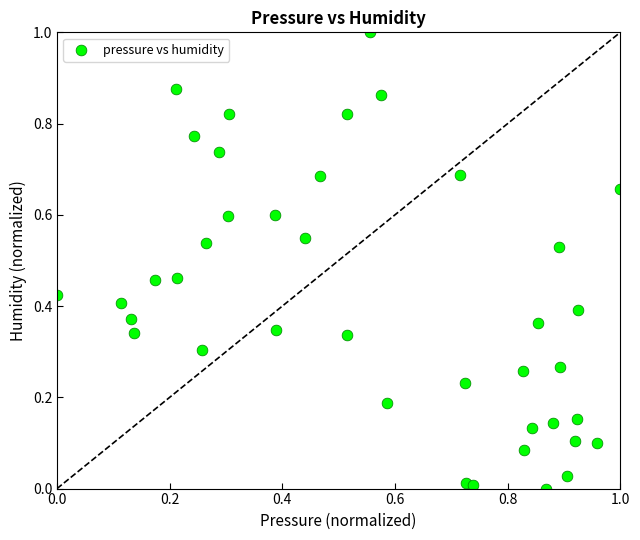

What is the range of Y values (max minus min)?

1.0